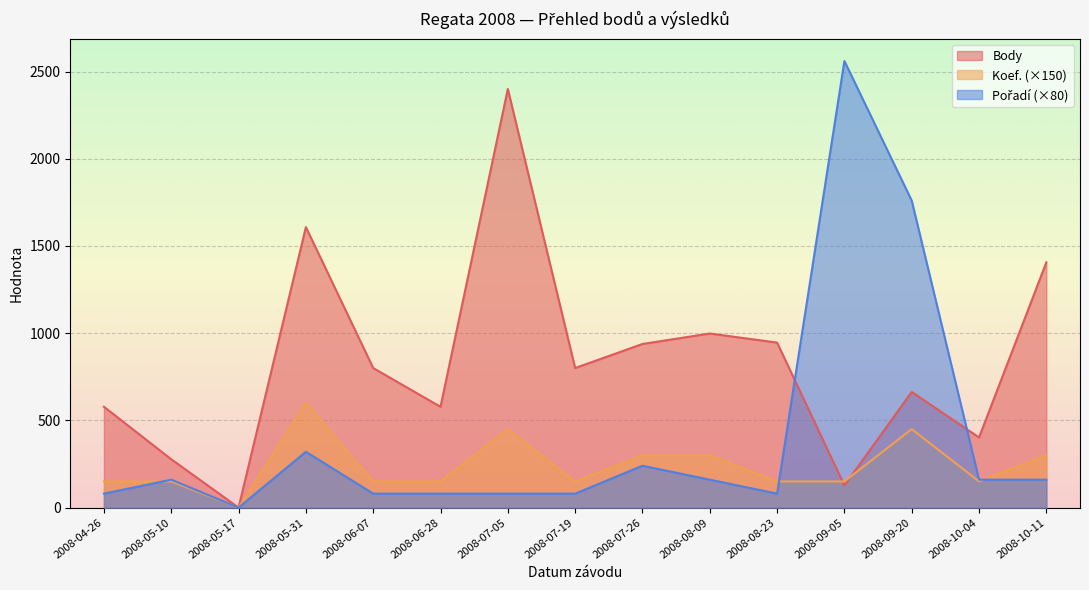

At how many categories does at least one series exceed 480?

12